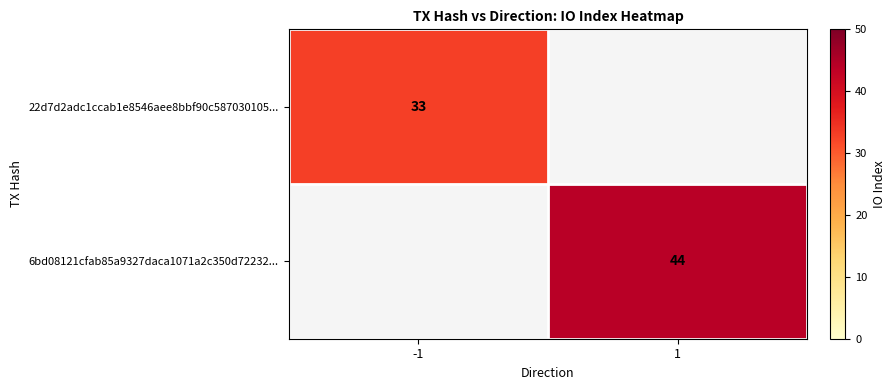

Which has a higher value, -1 or 1?

1